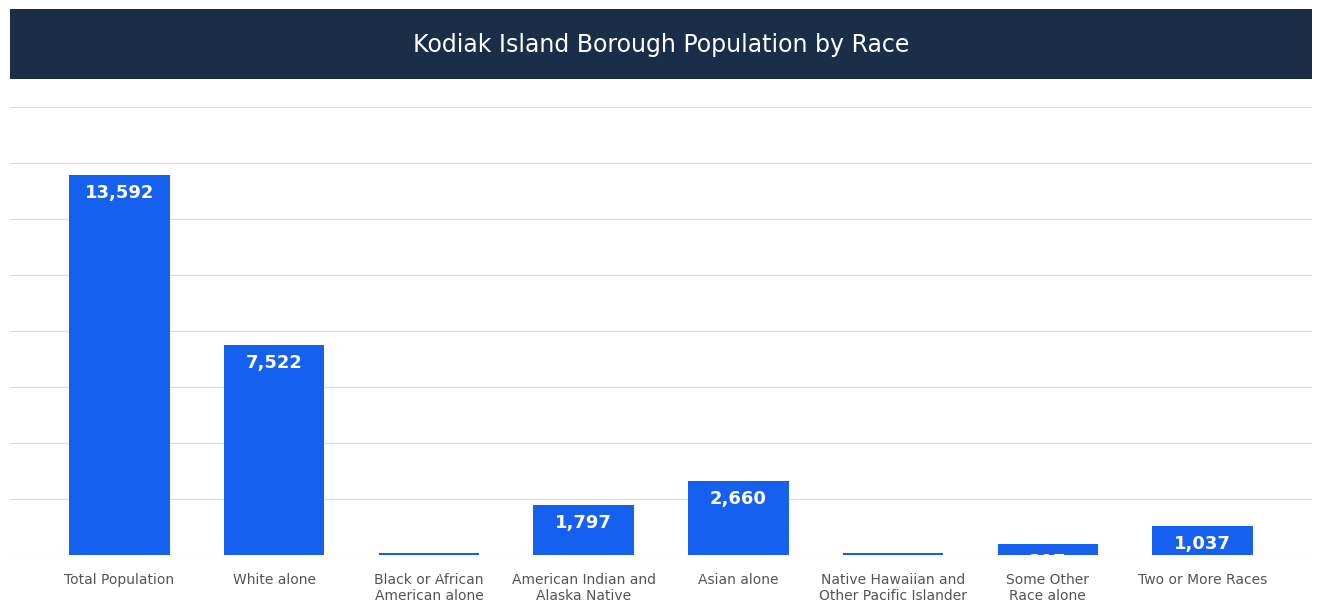

Is it true that the value at Asian alone is 2660?

True